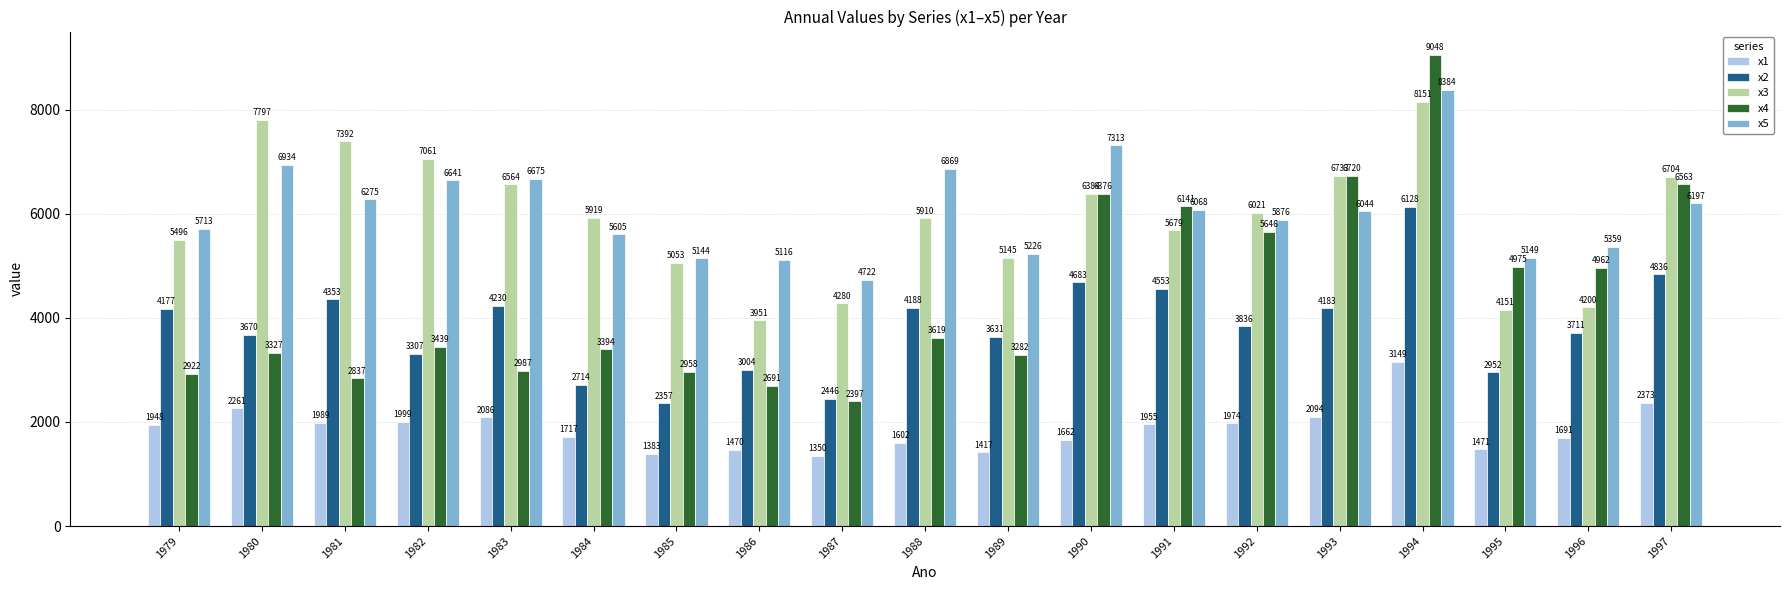

Count the number of data series in this chart.

5